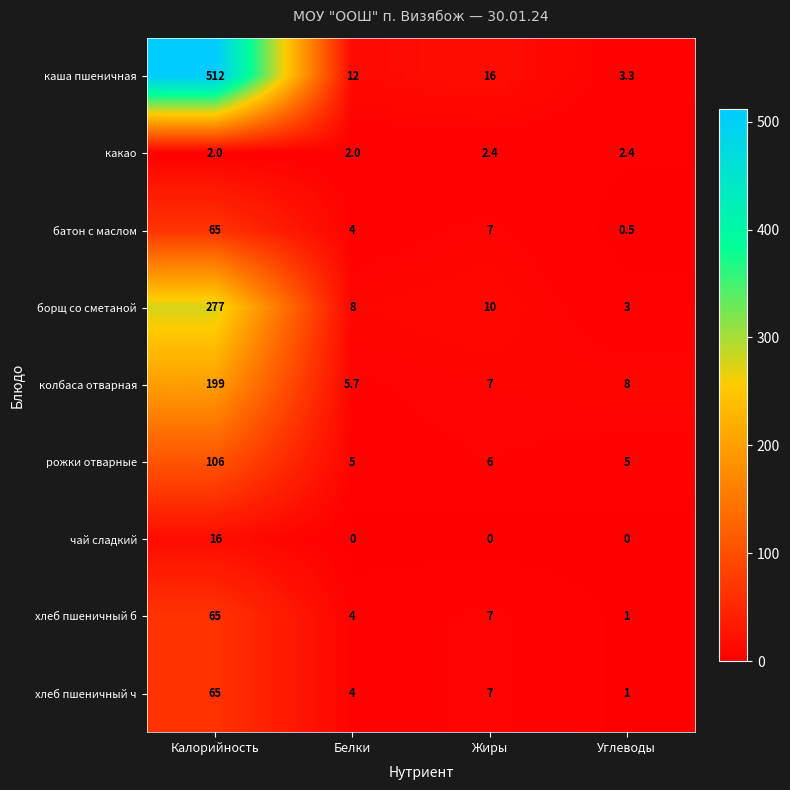

Which series has the largest total across all categories?

каша пшеничная